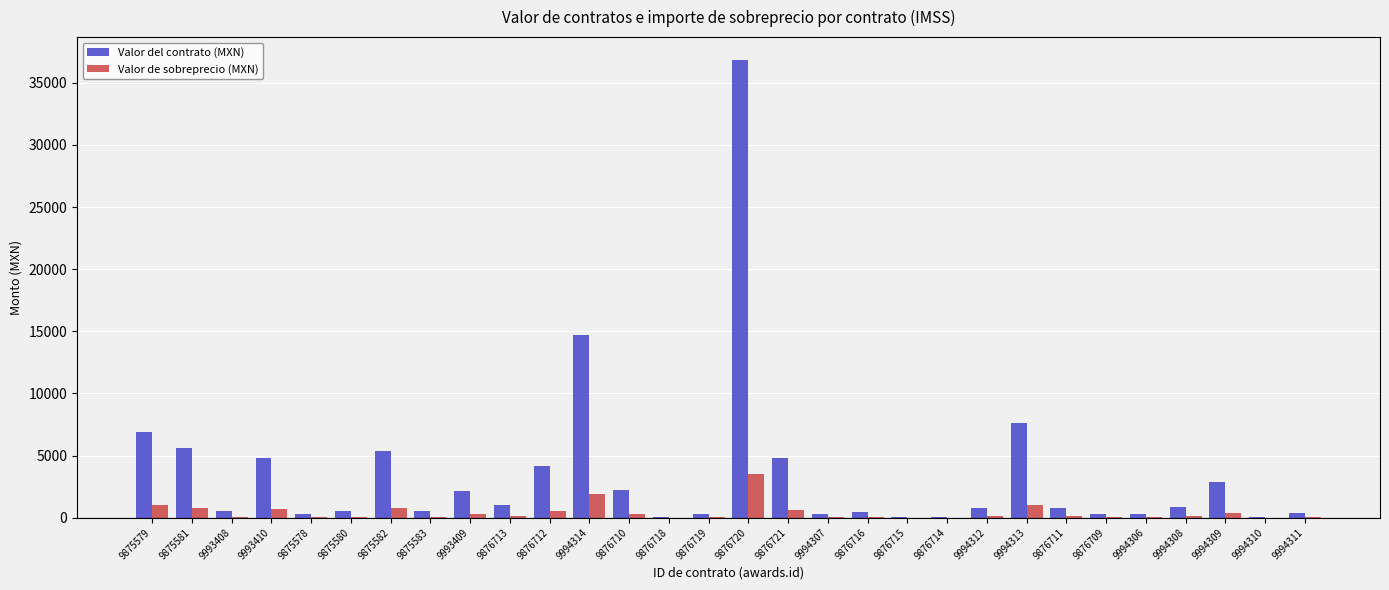

What is the maximum value shown in the chart?

36842.0